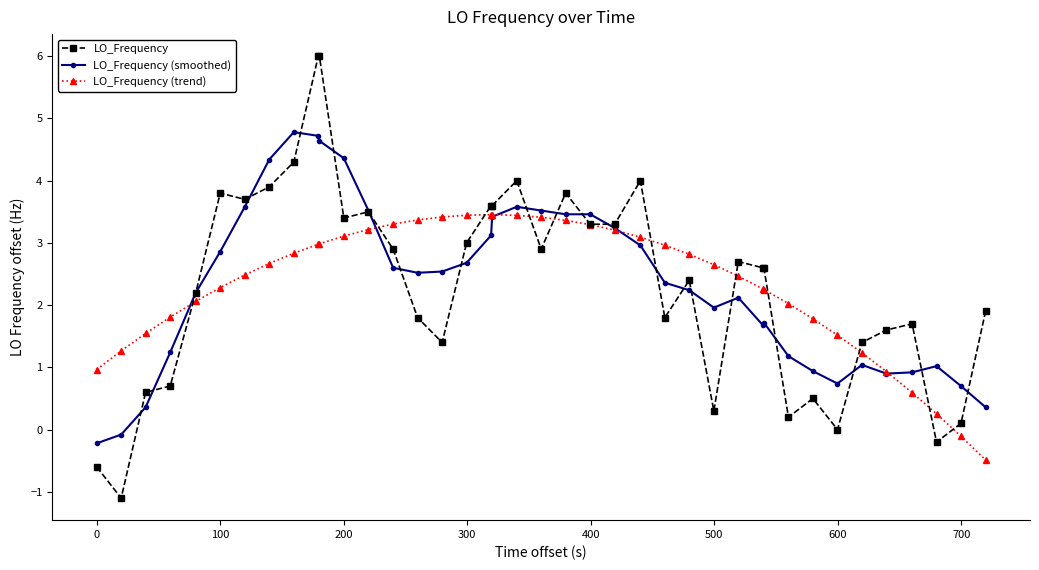

What is the highest value of the LO_Frequency series?

6.0